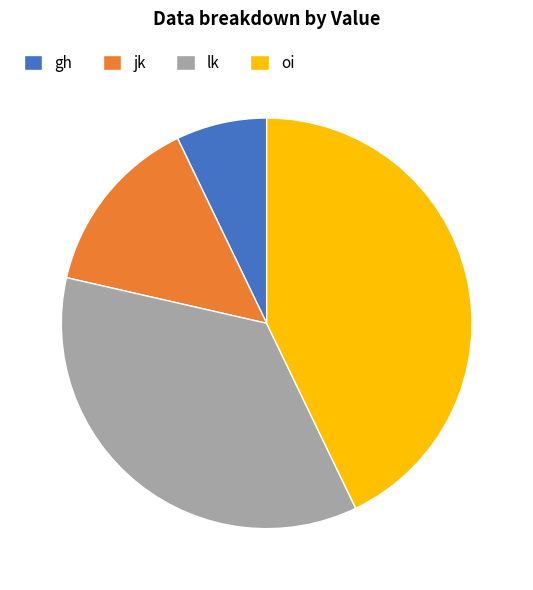

Rank the categories by value from lowest to highest.

gh, jk, lk, oi